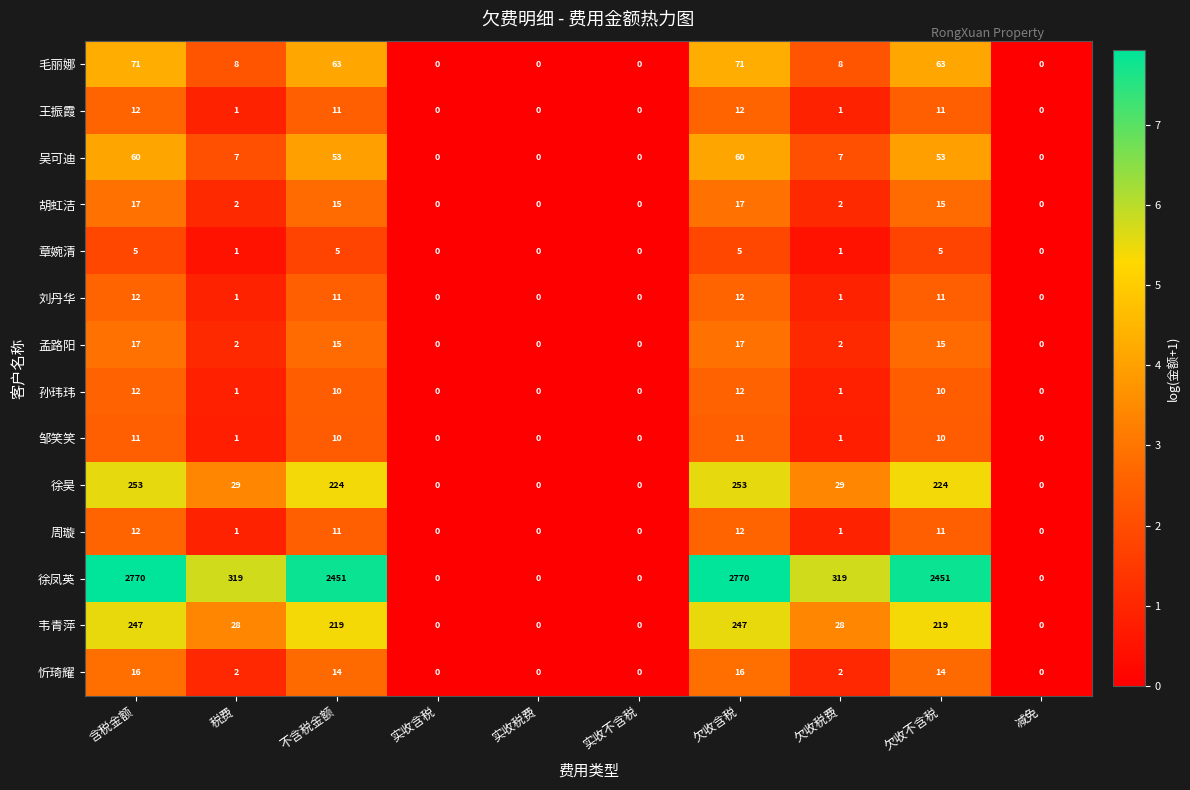

The value of 刘丹华 at 税费 is 1. True or false?

True